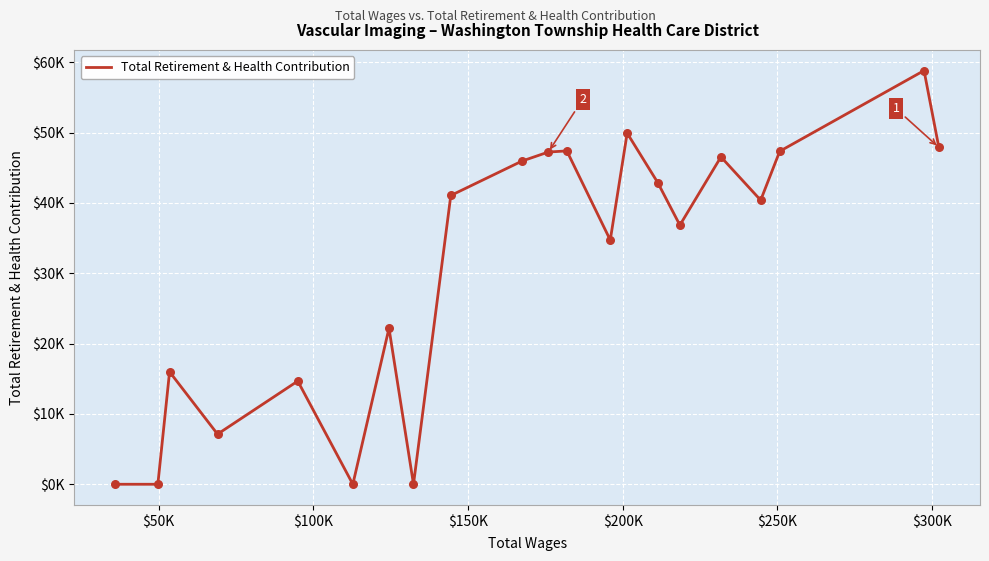

Is this an area chart (filled region under the line)?

No